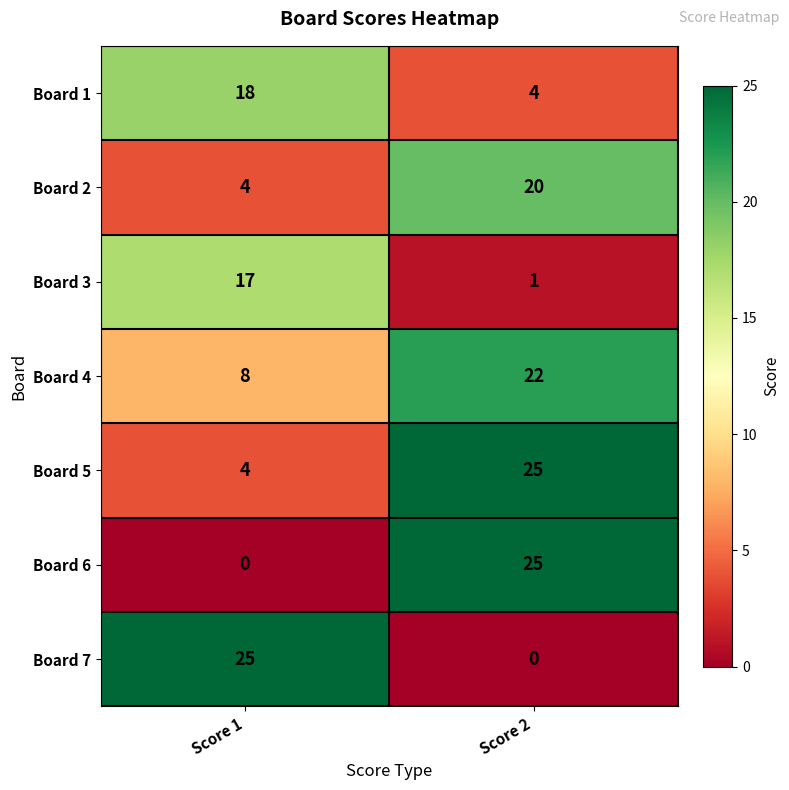

Which series has the largest total across all categories?

Board 4